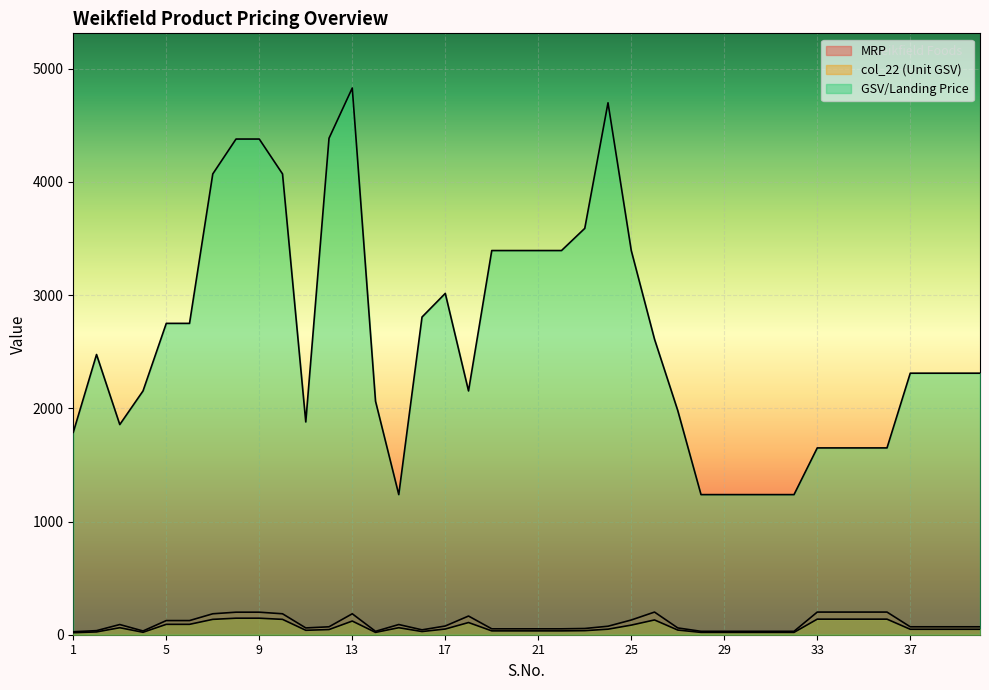

Between 13 and 8, which is larger?

8